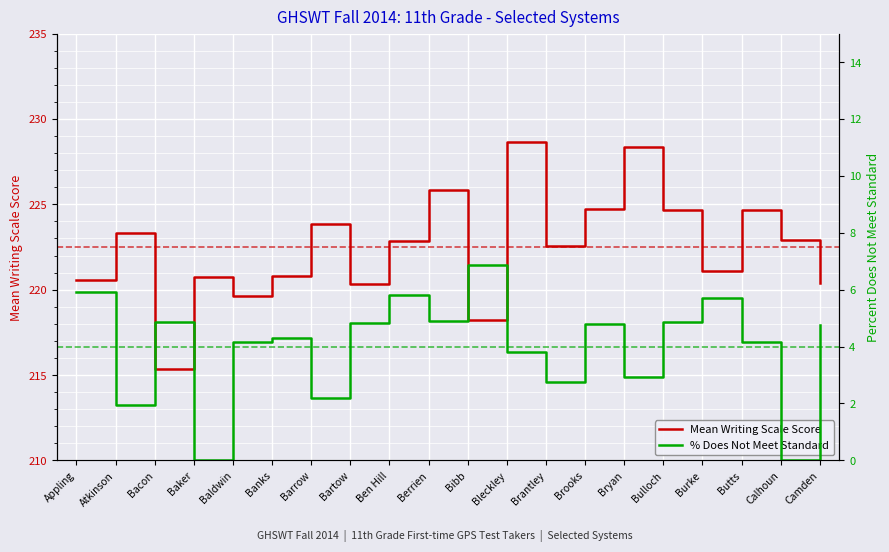

Where is Percent Does Not Meet Standard nearest to the value 3?

Bryan